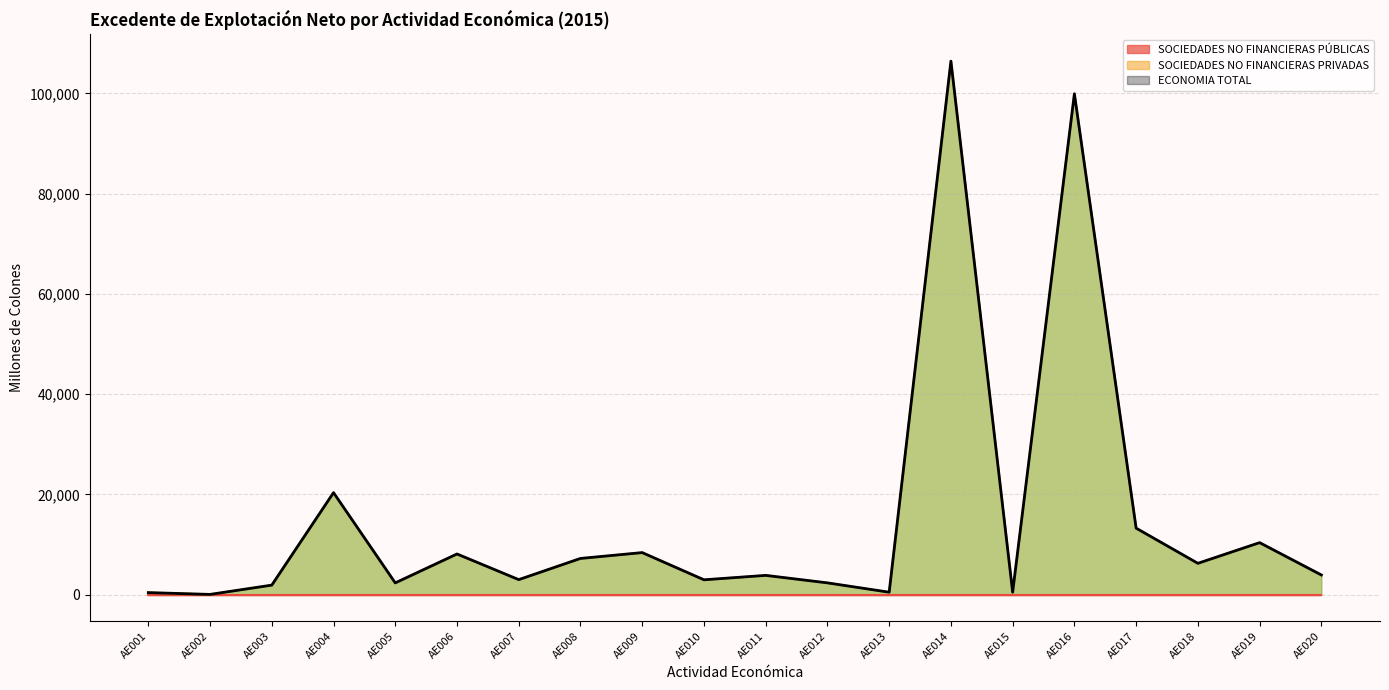

At how many categories does at least one series exceed 99710?

2